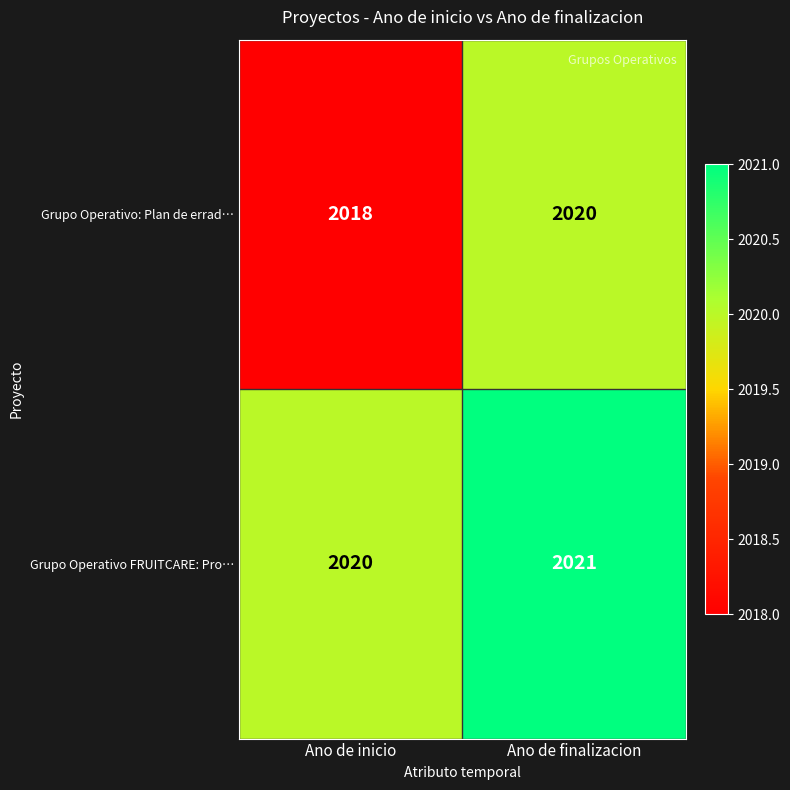

What value does the Grupo Operativo: Plan de errad… series have at Ano de finalizacion?

2020